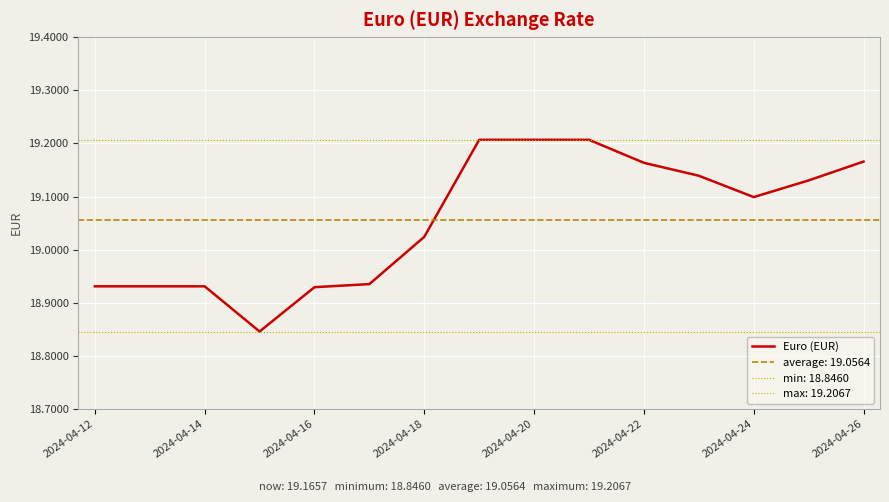

Count the number of categories in the chart.

15